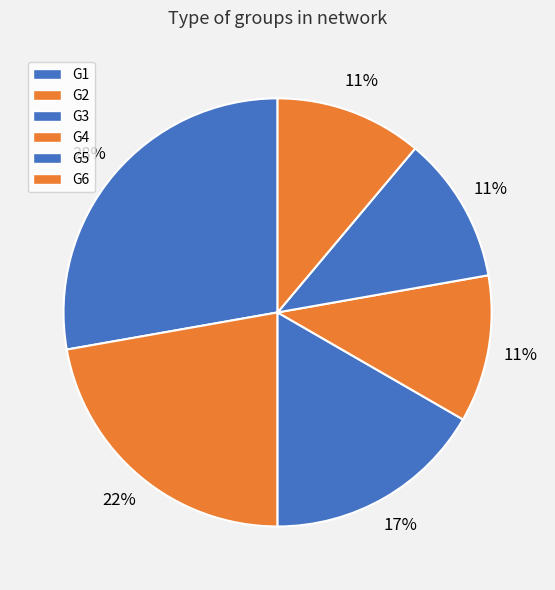

To the nearest percent, what is the difference between the largest and smallest slice percentages?

17%